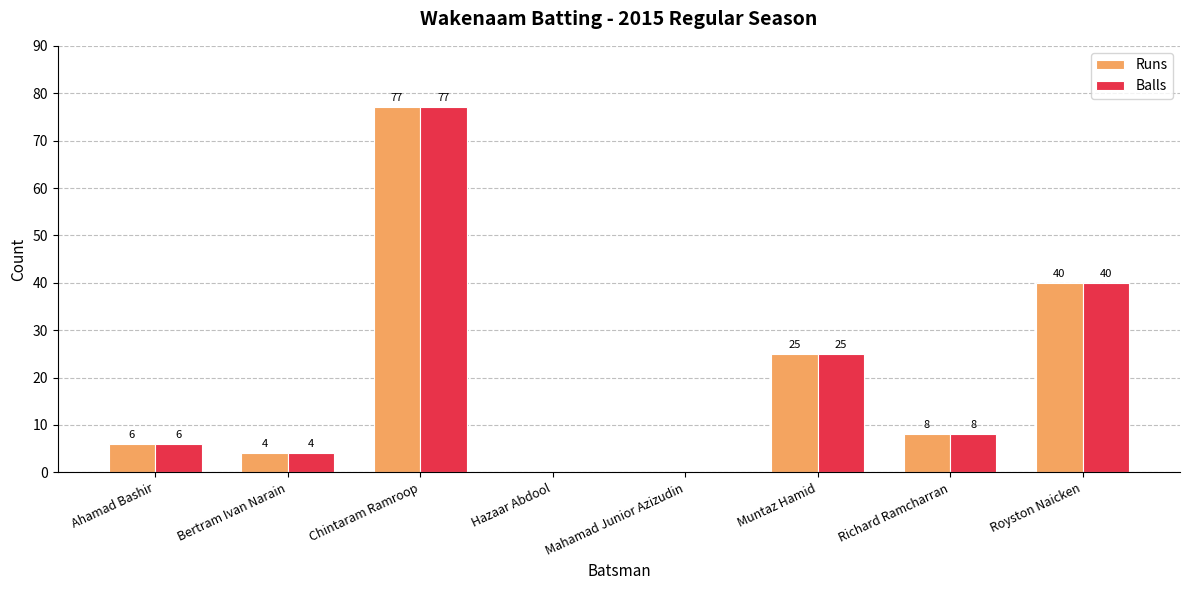

What is the maximum value shown in the chart?

77